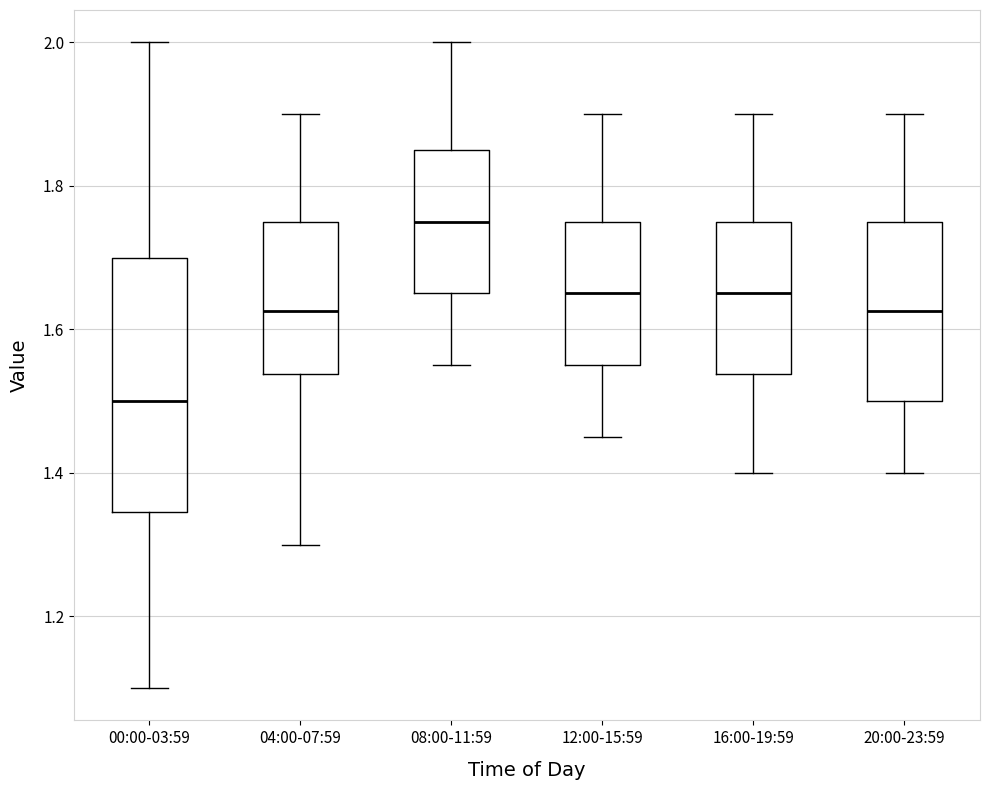

Comparing the boxes themselves (not the whiskers), which one is the tallest?

00:00-03:59